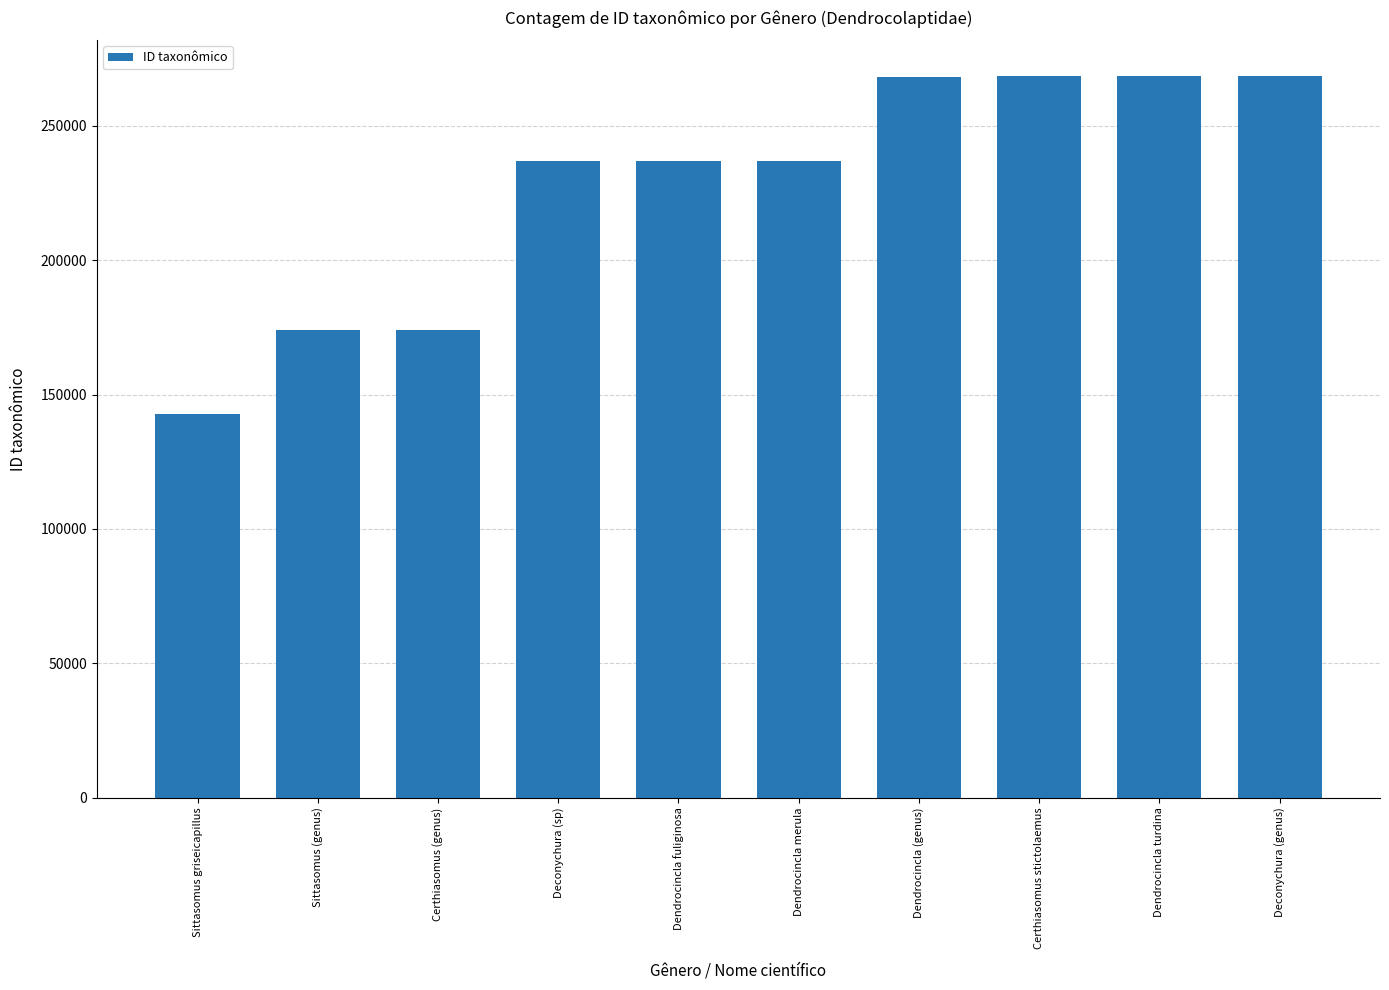

What is the smallest value displayed?

142673